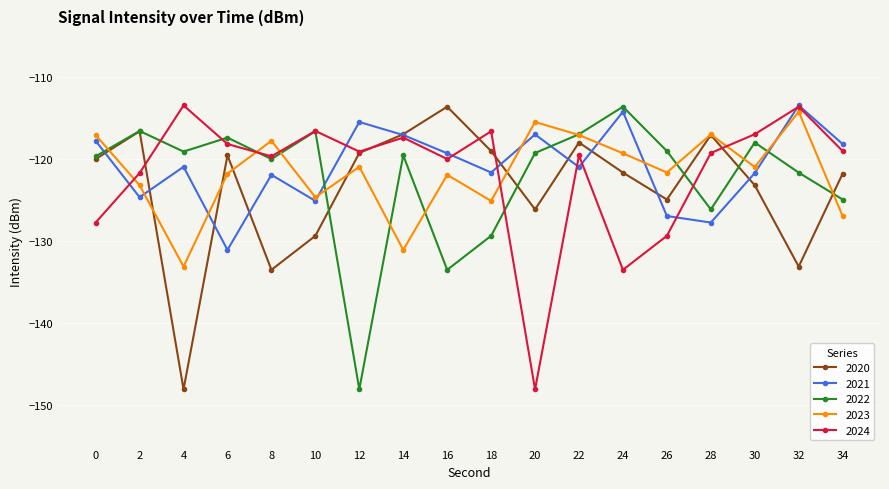

What is the greatest value displayed?

-113.5